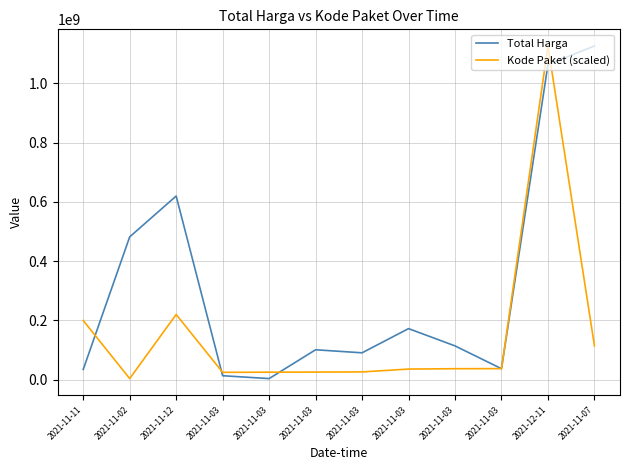

Is this an area chart (filled region under the line)?

No